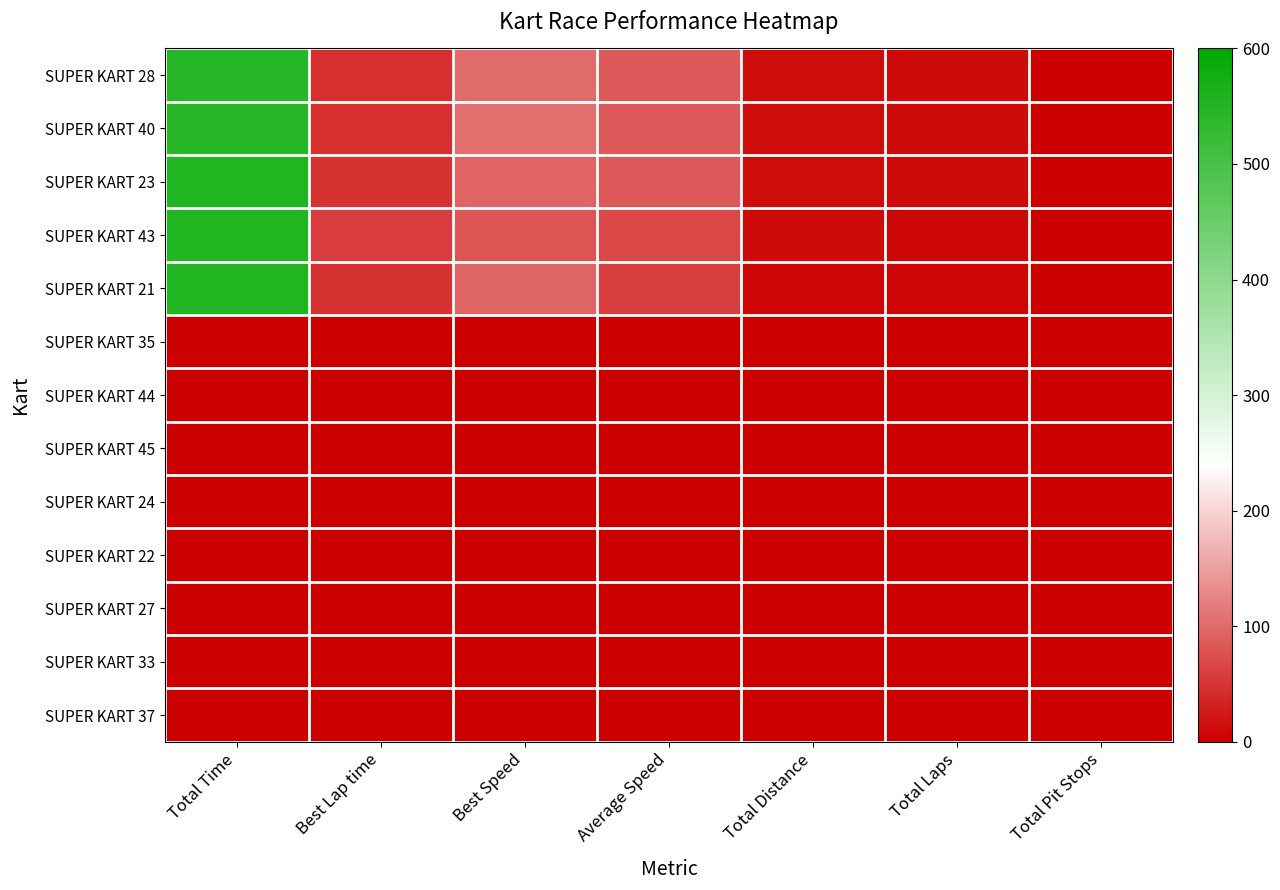

Rank the series by their maximum value, from highest to lowest.

SUPER KART 23, SUPER KART 21, SUPER KART 43, SUPER KART 40, SUPER KART 28, SUPER KART 35, SUPER KART 44, SUPER KART 45, SUPER KART 24, SUPER KART 22, SUPER KART 27, SUPER KART 33, SUPER KART 37